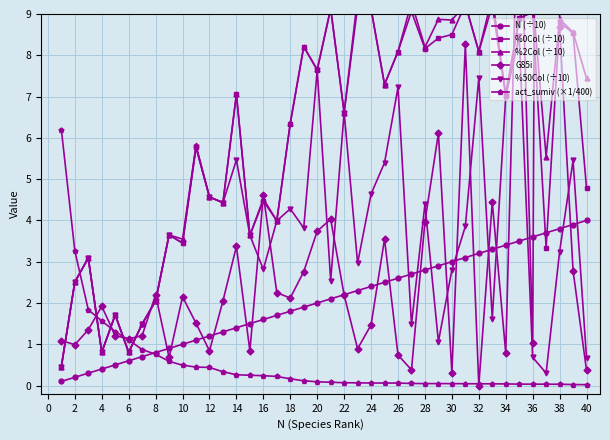

True or false: G85i has more than 2 points higher than both neighbors.

True